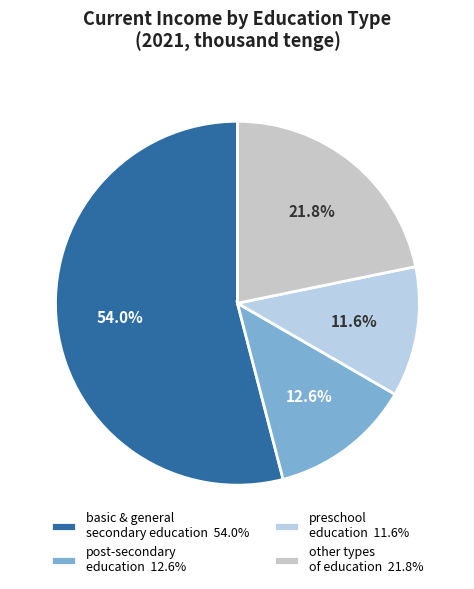

Which category has the biggest portion of the pie?

basic & general secondary education 54.0%